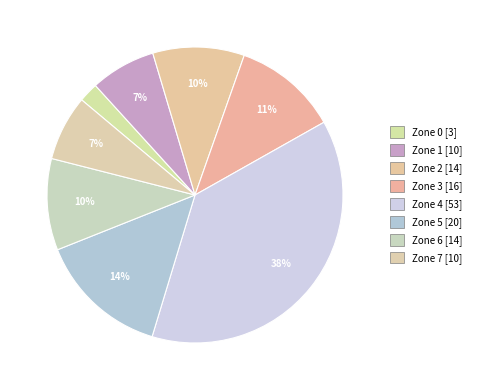

What percentage do Zone 0 and Zone 2 together represent?

12.2%